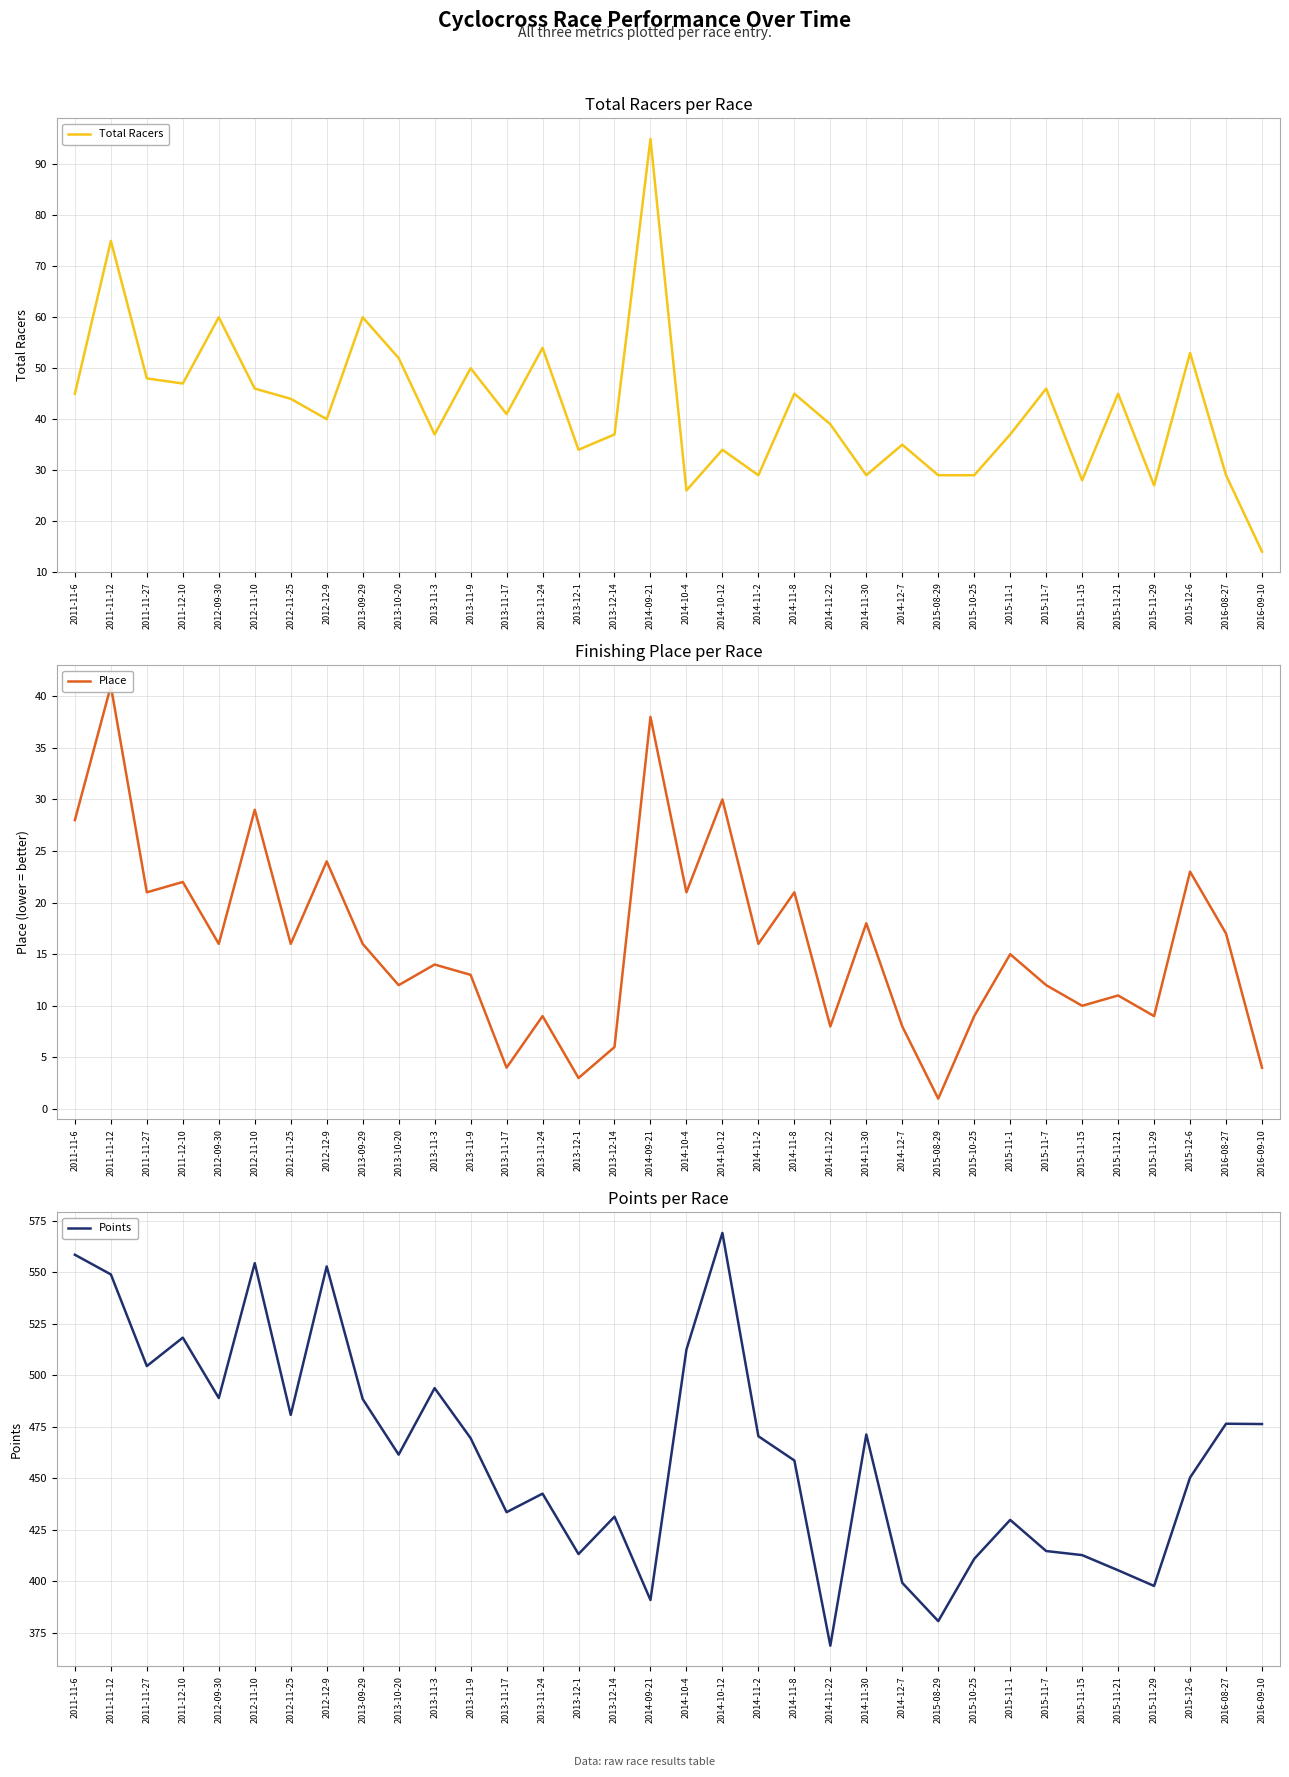

Is the value of Total Racers at 2012-11-25 greater than the value of Points at 2014-10-12?

No